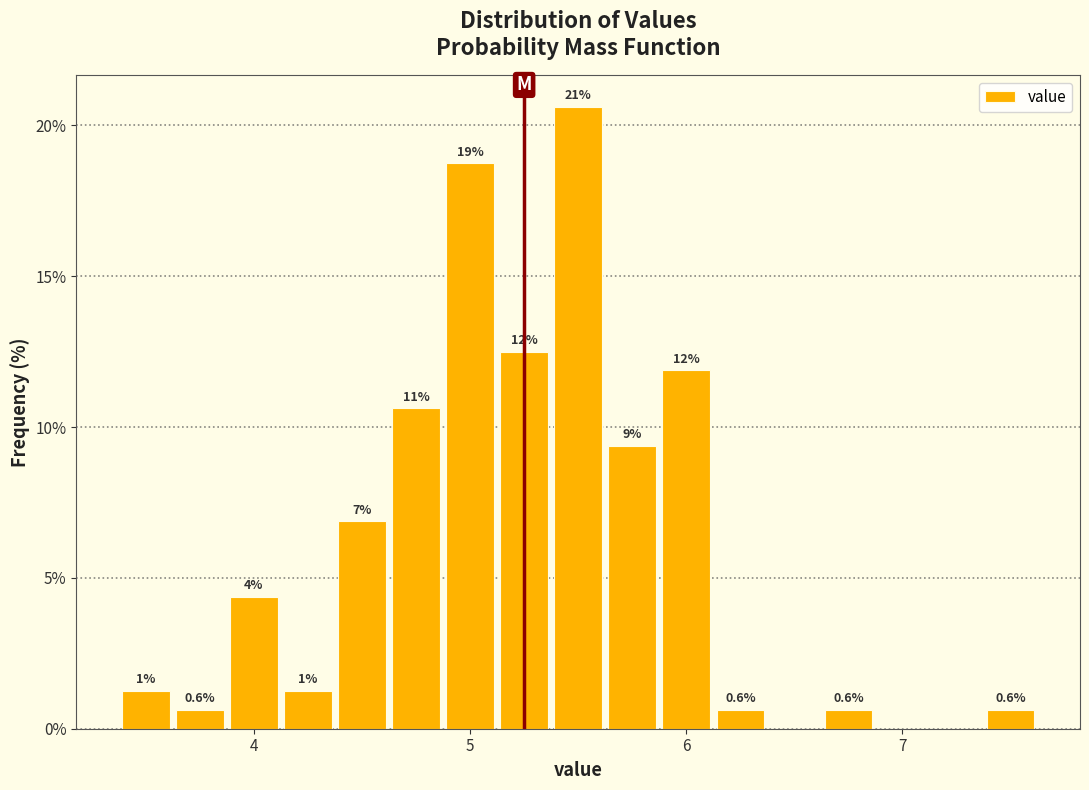

Read against the x-axis, roughly where is the centre of the tallest bar?

5.5